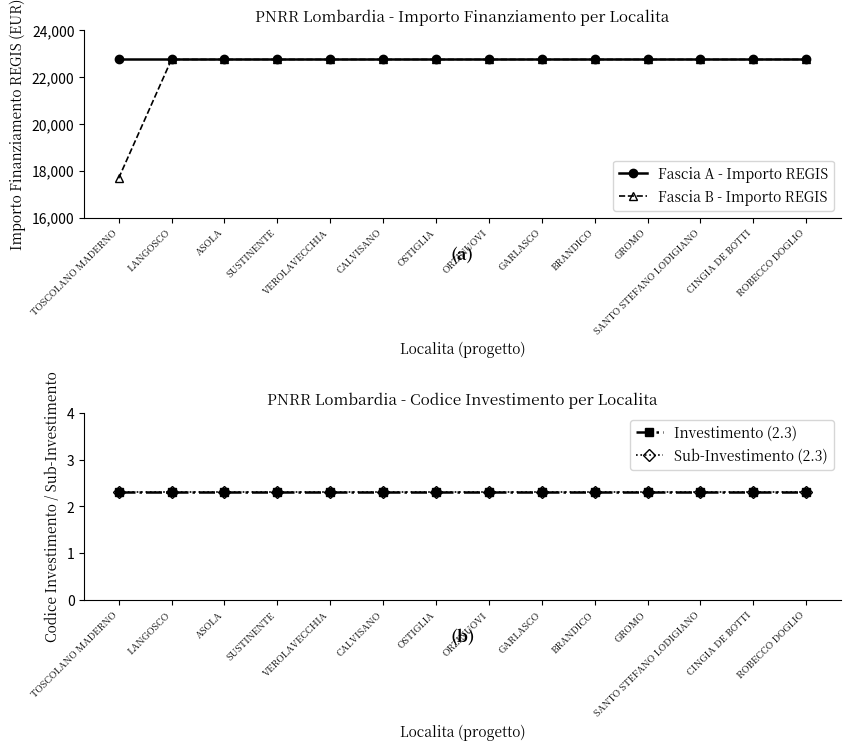

Is this an area chart (filled region under the line)?

No